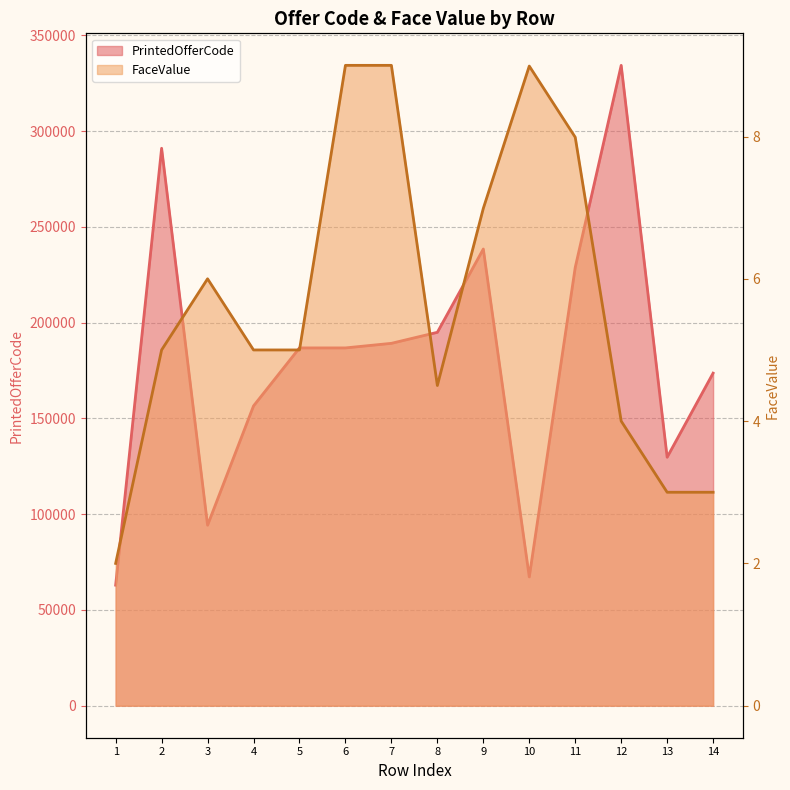

What is the total value across all series at 12?

334348.0